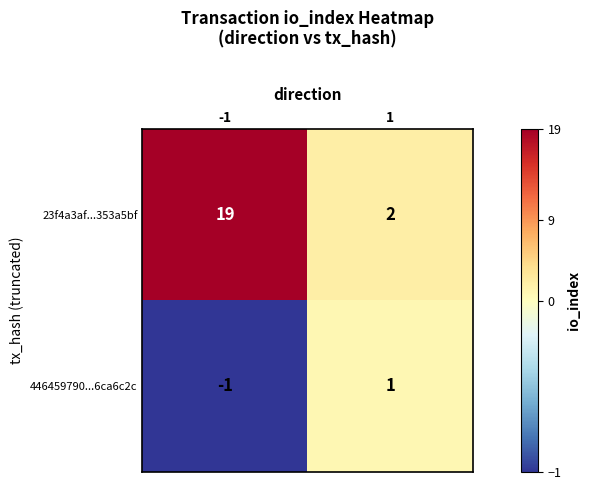

Is it true that 23f4a3af...353a5bf equals 19 at -1?

True